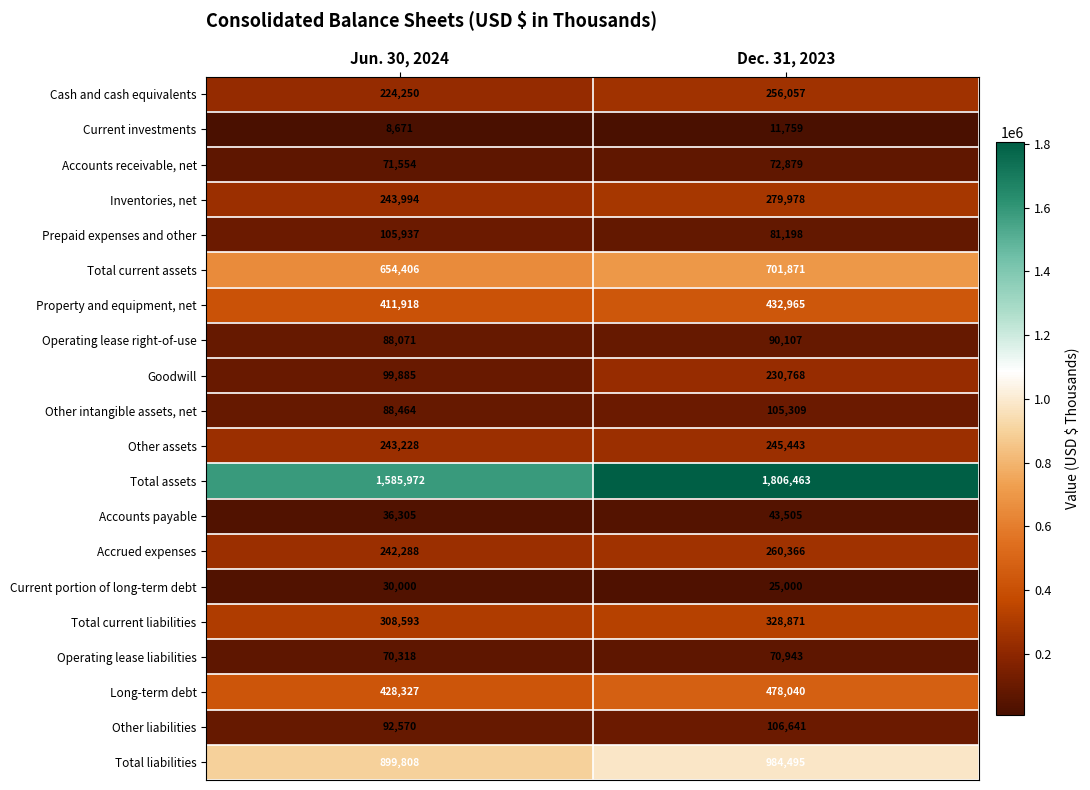

Rank the series by their maximum value, from lowest to highest.

Current investments, Current portion of long-term debt, Accounts payable, Operating lease liabilities, Accounts receivable, net, Operating lease right-of-use, Other intangible assets, net, Prepaid expenses and other, Other liabilities, Goodwill, Other assets, Cash and cash equivalents, Accrued expenses, Inventories, net, Total current liabilities, Property and equipment, net, Long-term debt, Total current assets, Total liabilities, Total assets